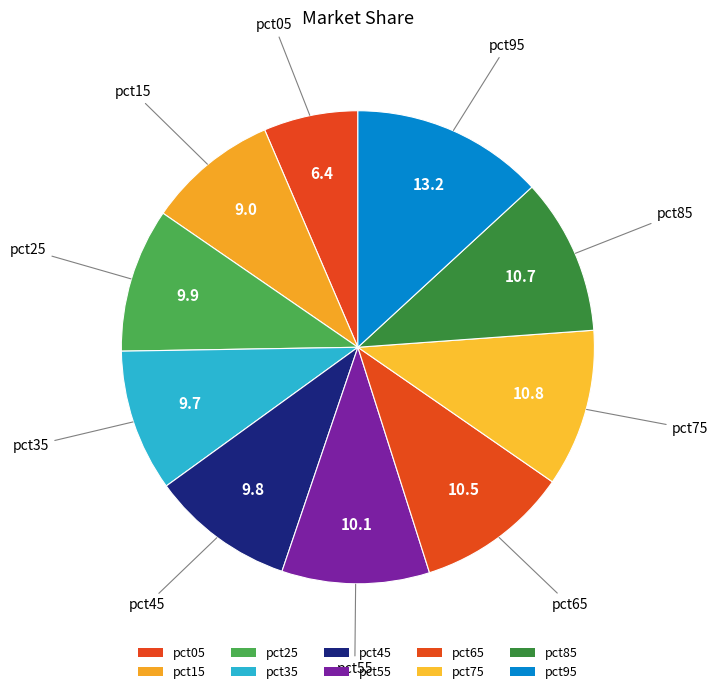

How much of the chart is everything except pct65?

89.5%